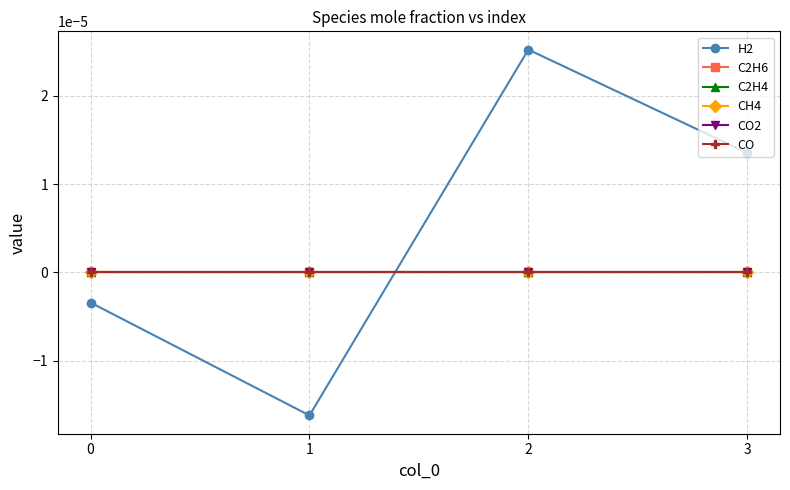

Reading left to right, transcribe all the data shown in this chart.

H2: 0=-0.0	1=-0.0	2=0.0	3=0.0
C2H6: 0=0.0	1=0.0	2=0.0	3=0.0
C2H4: 0=0.0	1=0.0	2=0.0	3=0.0
CH4: 0=0.0	1=0.0	2=0.0	3=0.0
CO2: 0=0.0	1=0.0	2=0.0	3=0.0
CO: 0=0.0	1=0.0	2=0.0	3=0.0